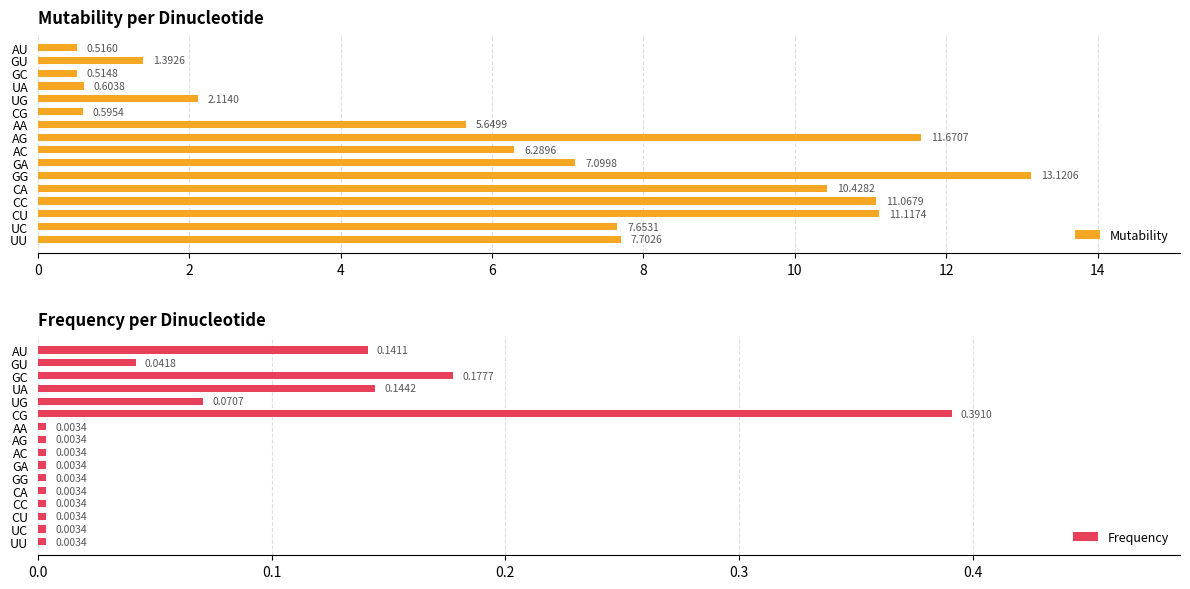

At how many categories does at least one series exceed 4?

10